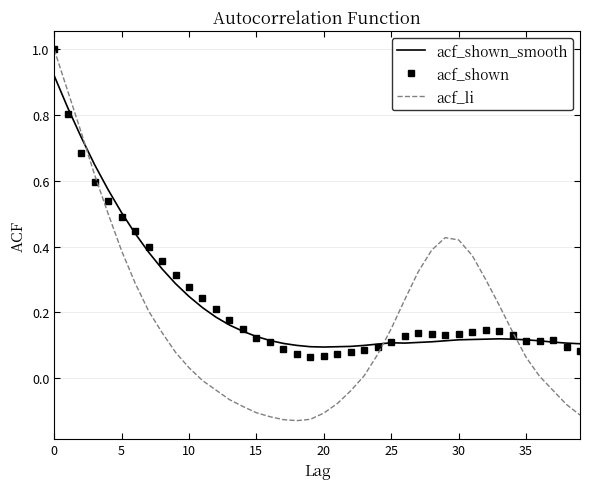

Which series has the widest spread of values?

acf_li